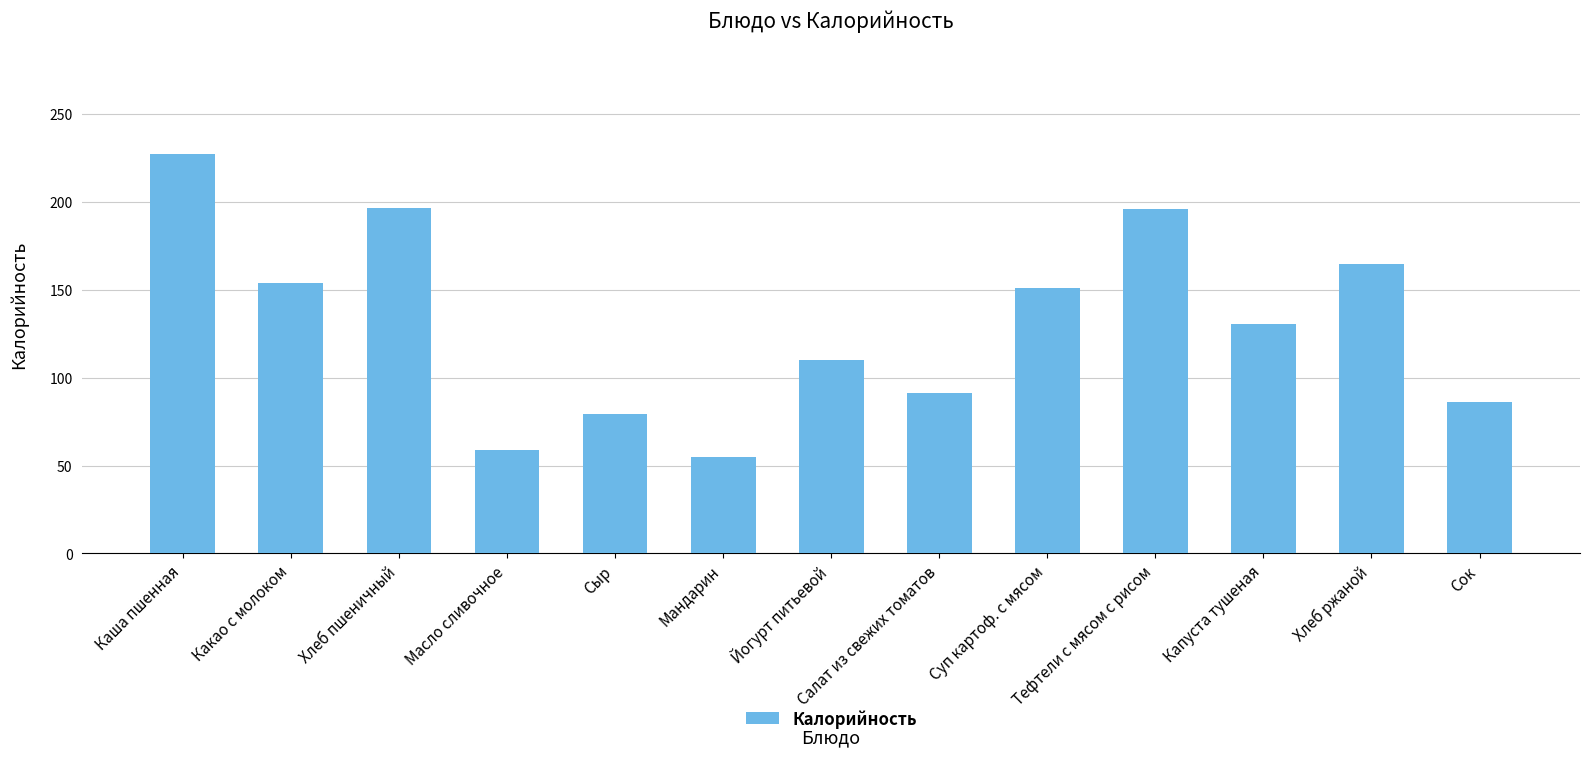

What is the label of the 10th bar from the right?

Масло сливочное